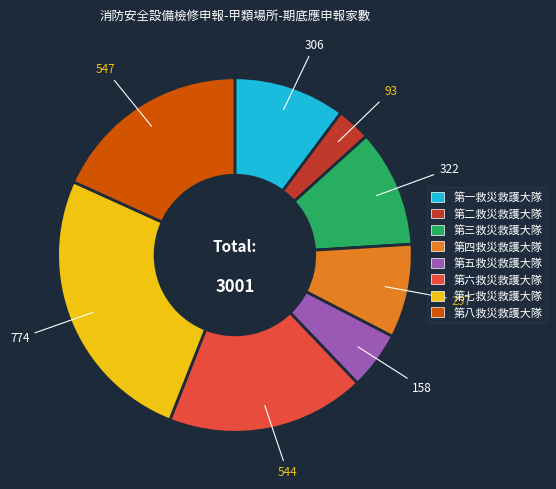

Combined, do 第四救災救護大隊 and 第七救災救護大隊 account for over 50%?

No